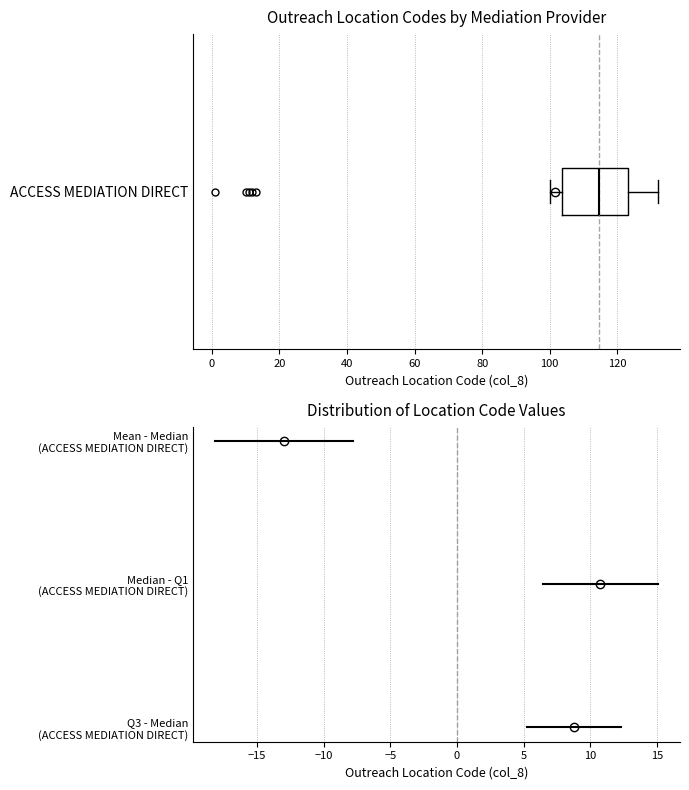

Read this box plot against the x-axis: the position of the median line, the range covered by the box, and the ends of both whiskers. The values are not printed on the chart, so give them approximately, as read against the axis.

median 114, box 104 to 124, whiskers 100 to 132